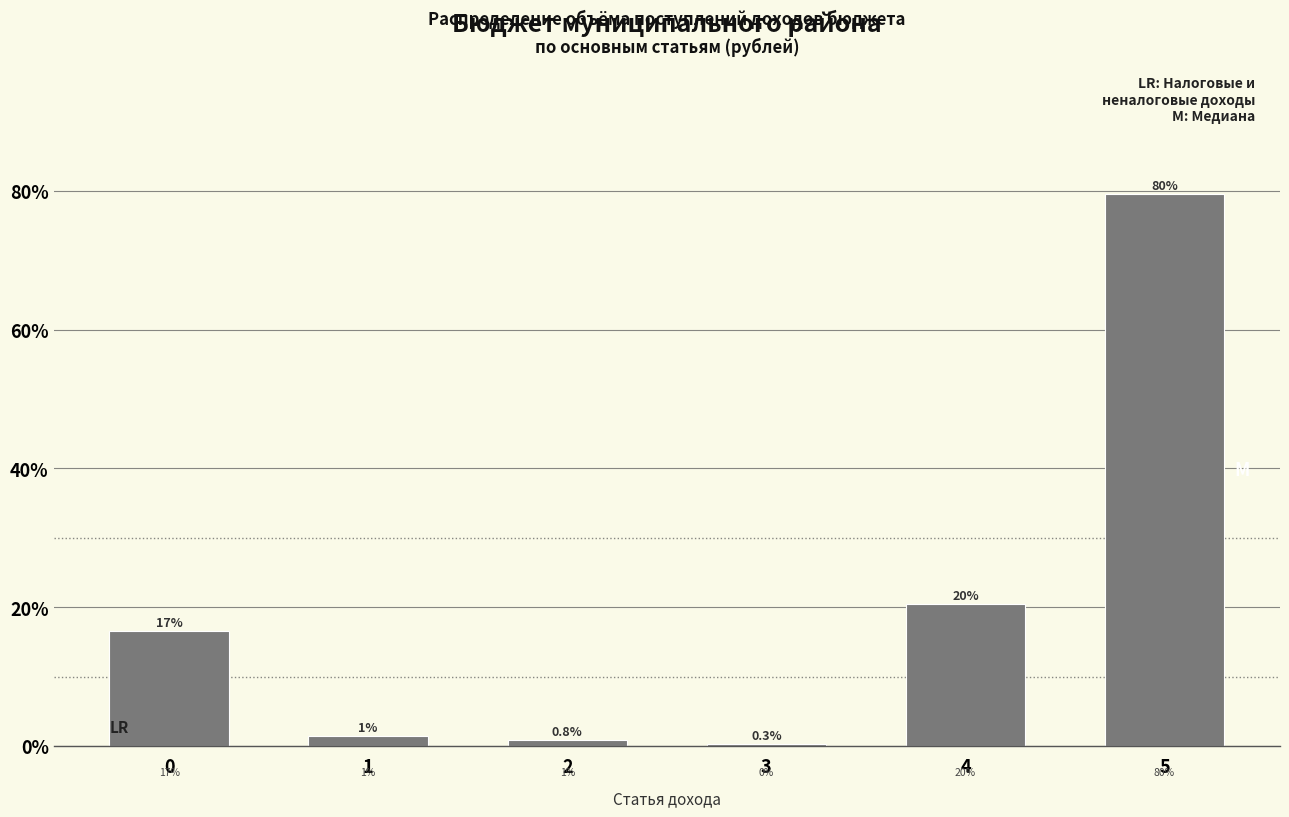

Are the bars horizontal?

No